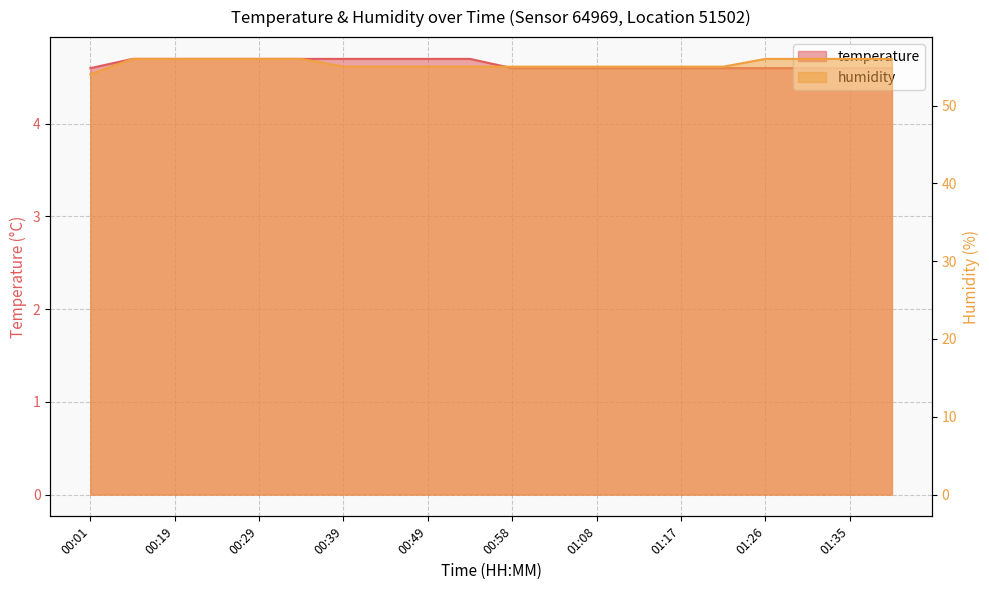

What is the spread (max minus min) of values at 00:39?

50.3